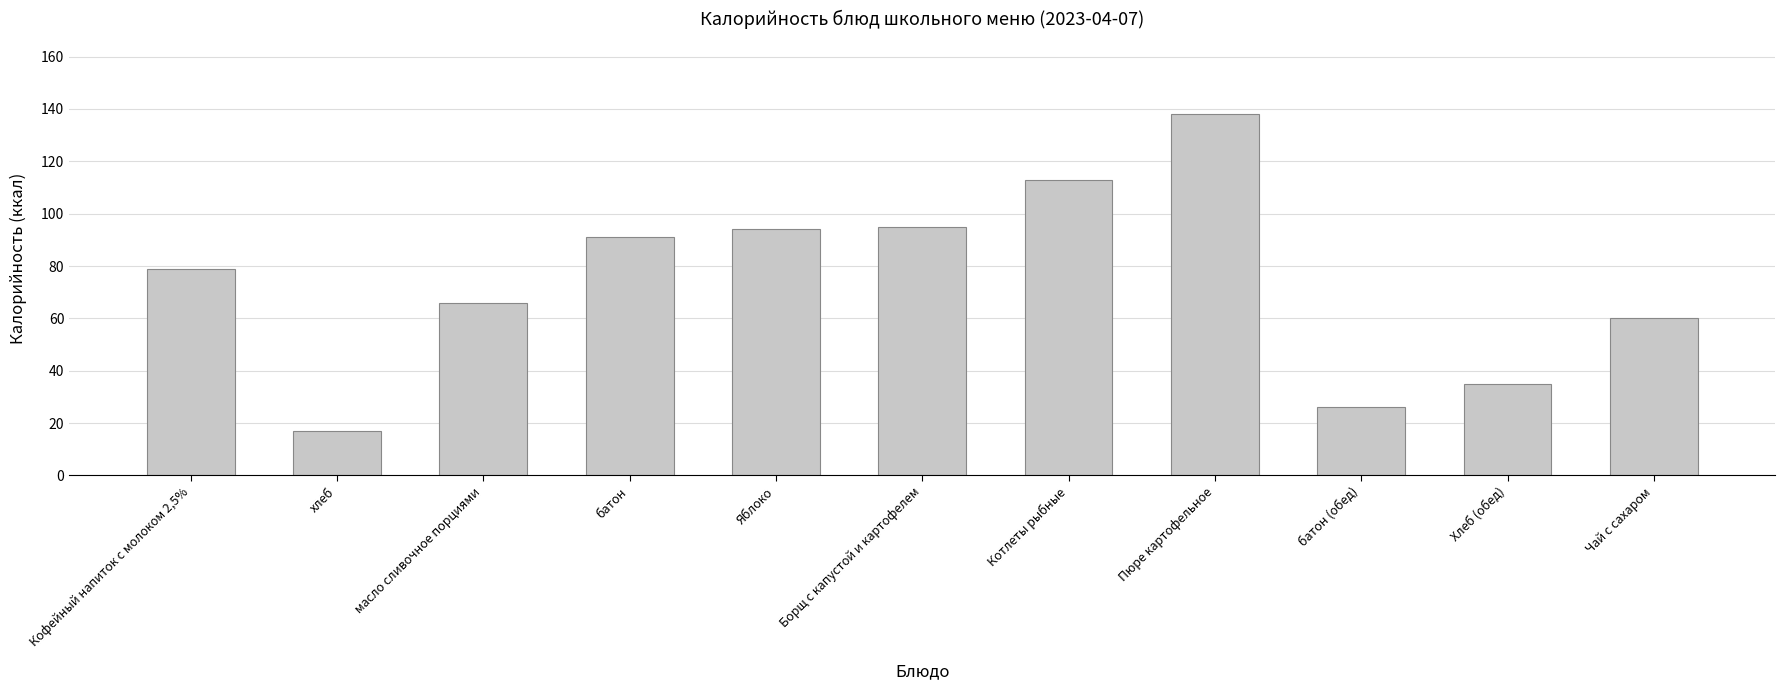

What position from the right is Хлеб (обед)?

2